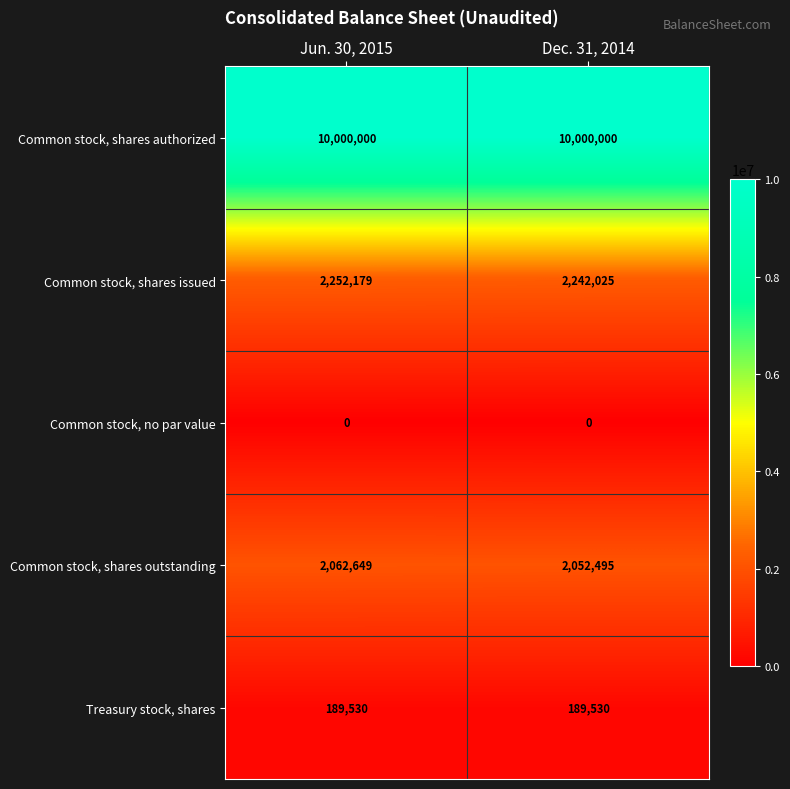

What is the approximate value of Common stock, shares issued at Jun. 30, 2015?

2252179